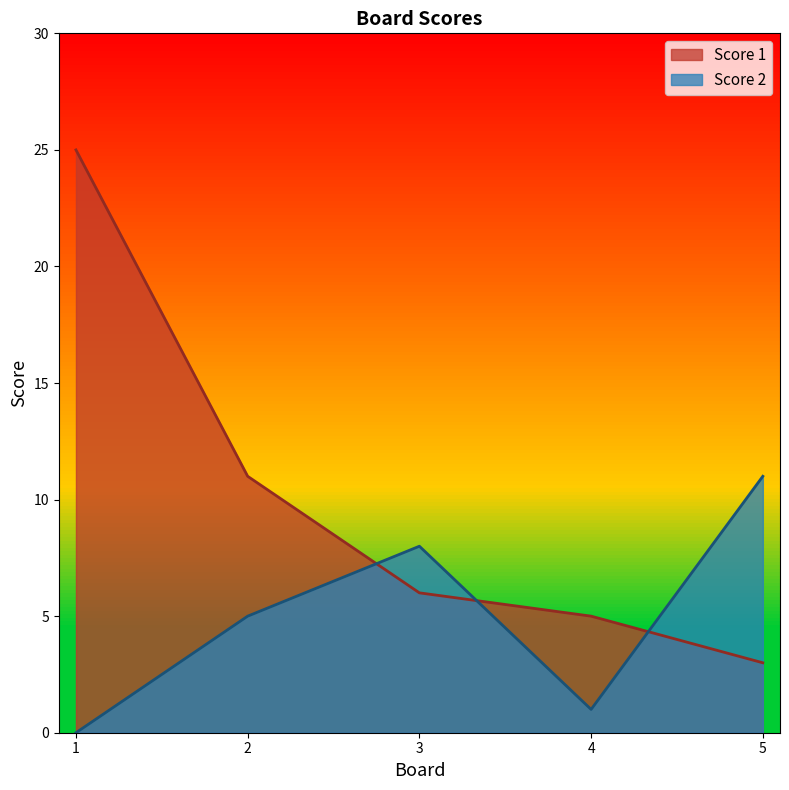

What is the sum of the Score 2 values at 1 and 5?

11